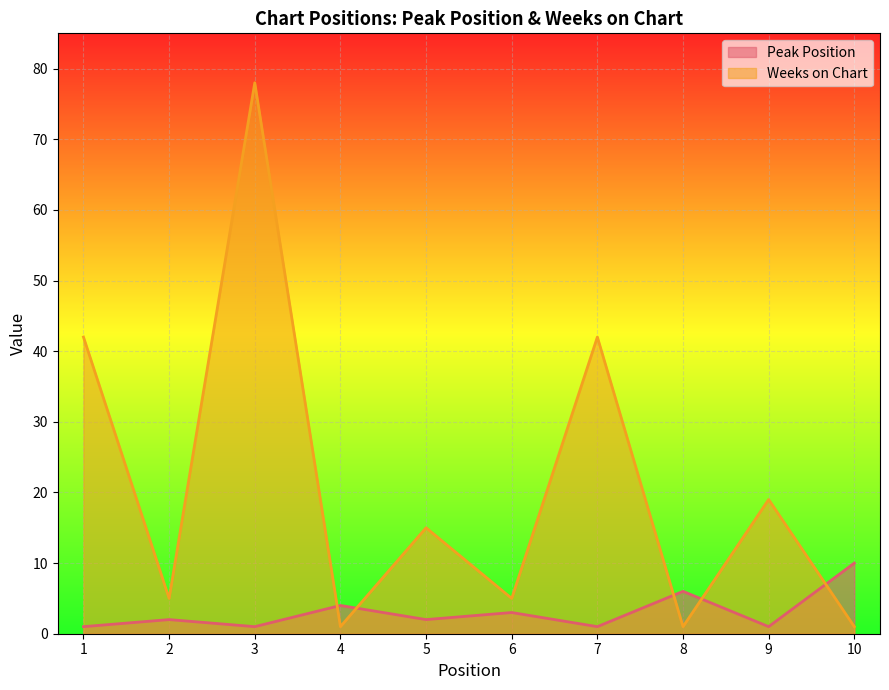

Where do Peak Position and Weeks on Chart first cross each other?

3 and 4